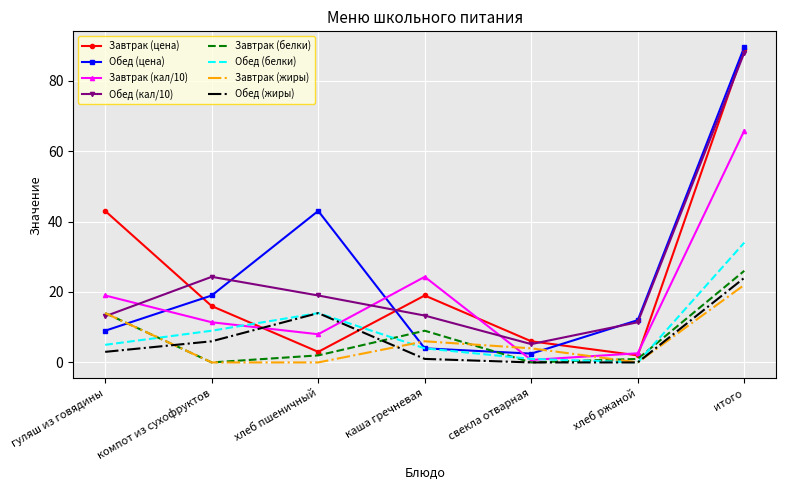

Which label corresponds to the largest value in the chart?

итого